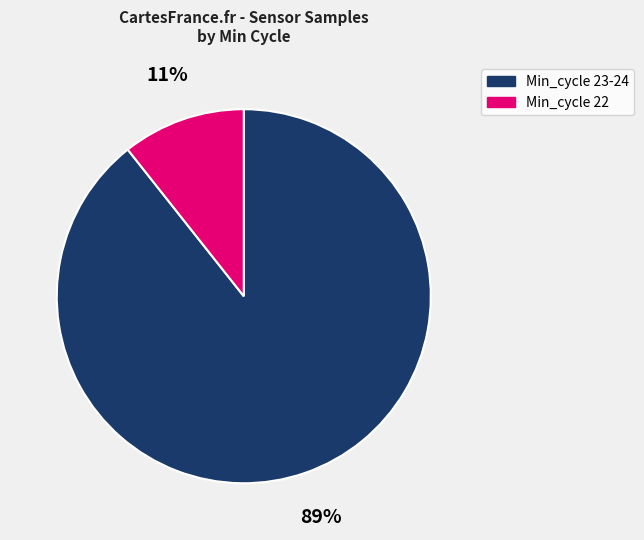

Count the number of slices in the pie.

2